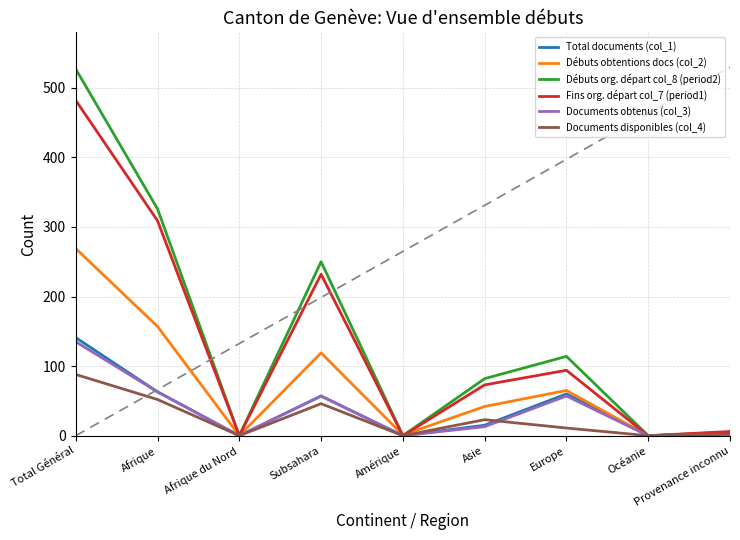

Which series changed the most between Afrique and Asie?

Débuts org. départ col_8 (period2)